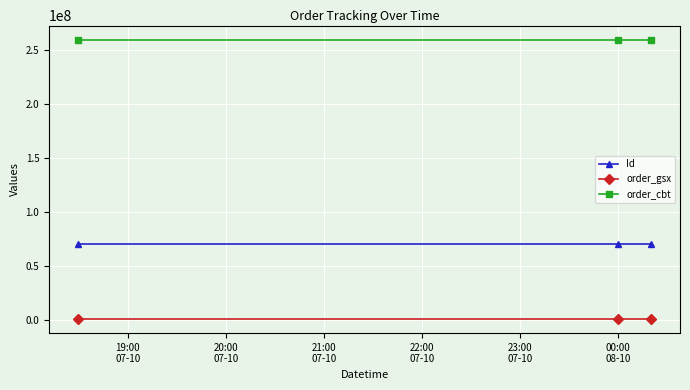

What is the sum of all order_cbt values?

779742936